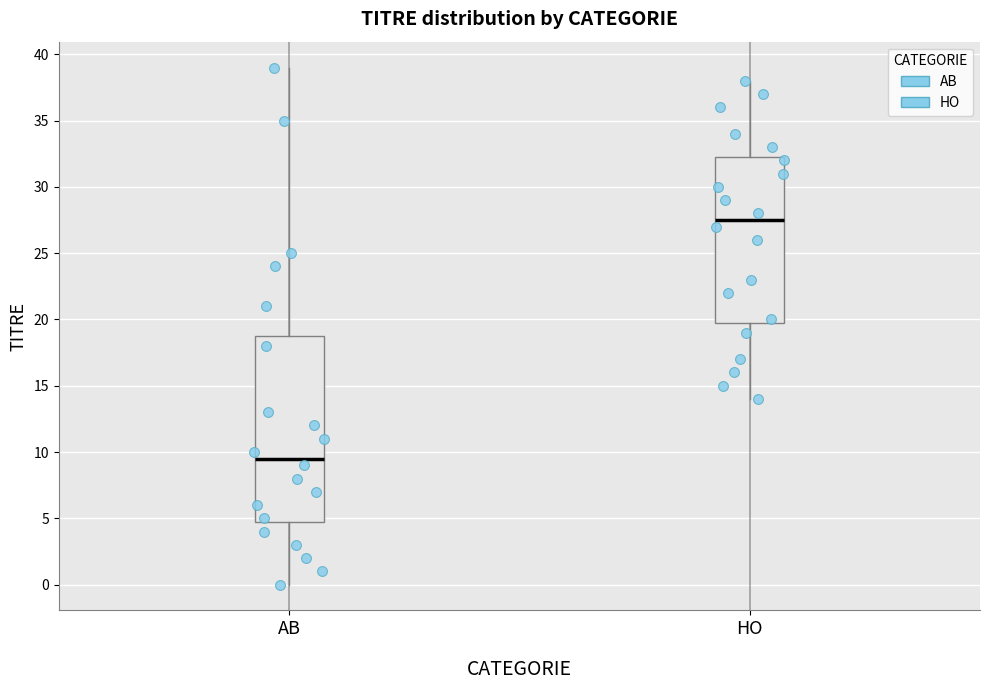

Where does the upper whisker of the box for AB end on the y-axis? The values are not printed on the chart, so give them approximately, as read against the axis.

39.0